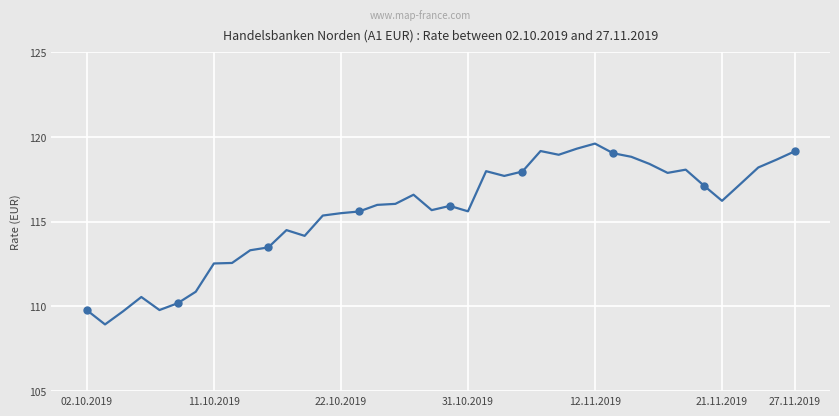

Between 13 and 17, which is larger?

17